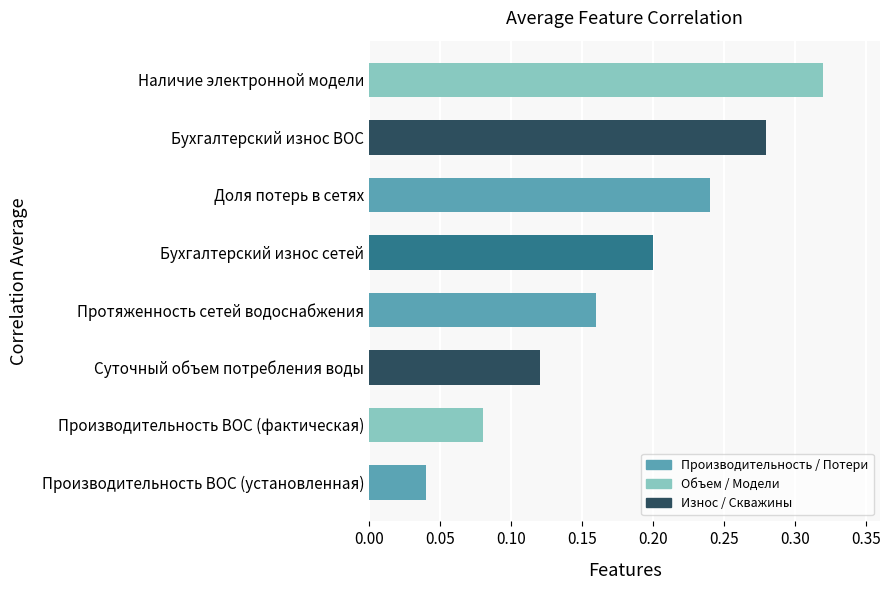

Rank the categories by value from lowest to highest.

Производительность ВОС (установленная), Производительность ВОС (фактическая), Суточный объем потребления воды, Протяженность сетей водоснабжения, Бухгалтерский износ сетей, Доля потерь в сетях, Бухгалтерский износ ВОС, Наличие электронной модели